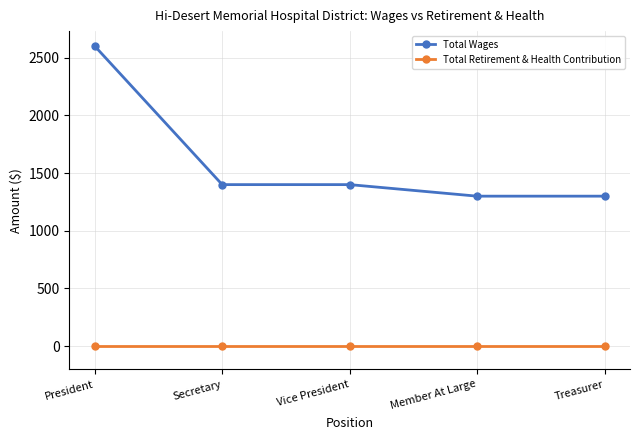

What is the label of the 1st point from the right?

Treasurer